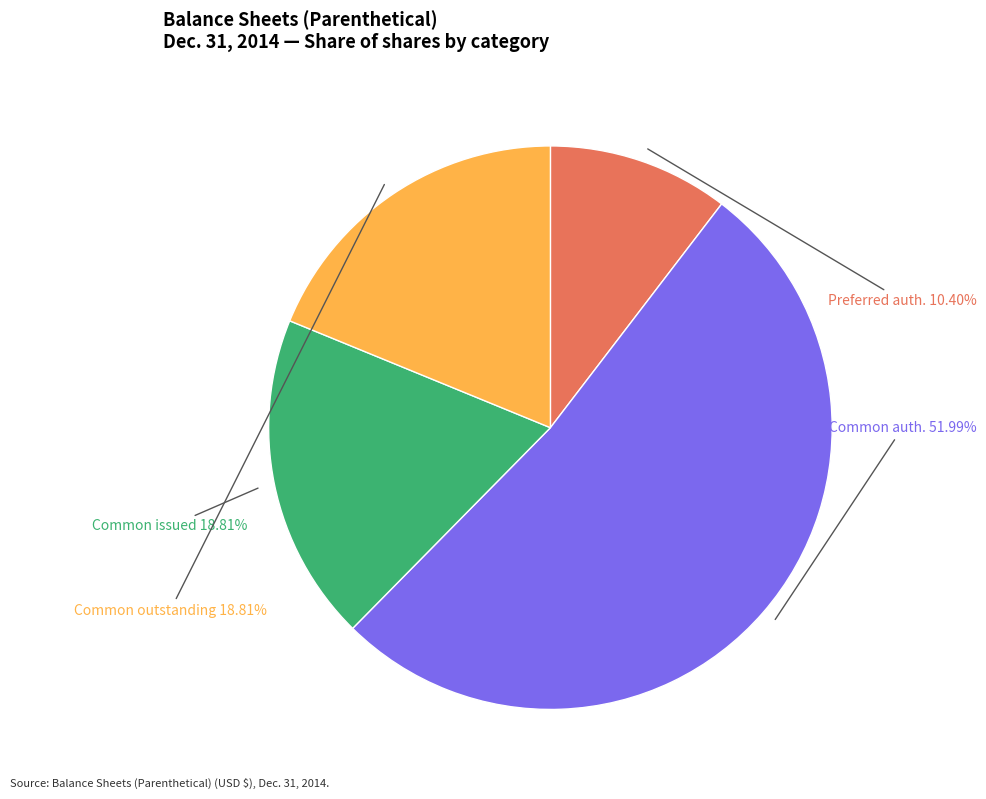

Does any single category account for the majority?

Yes